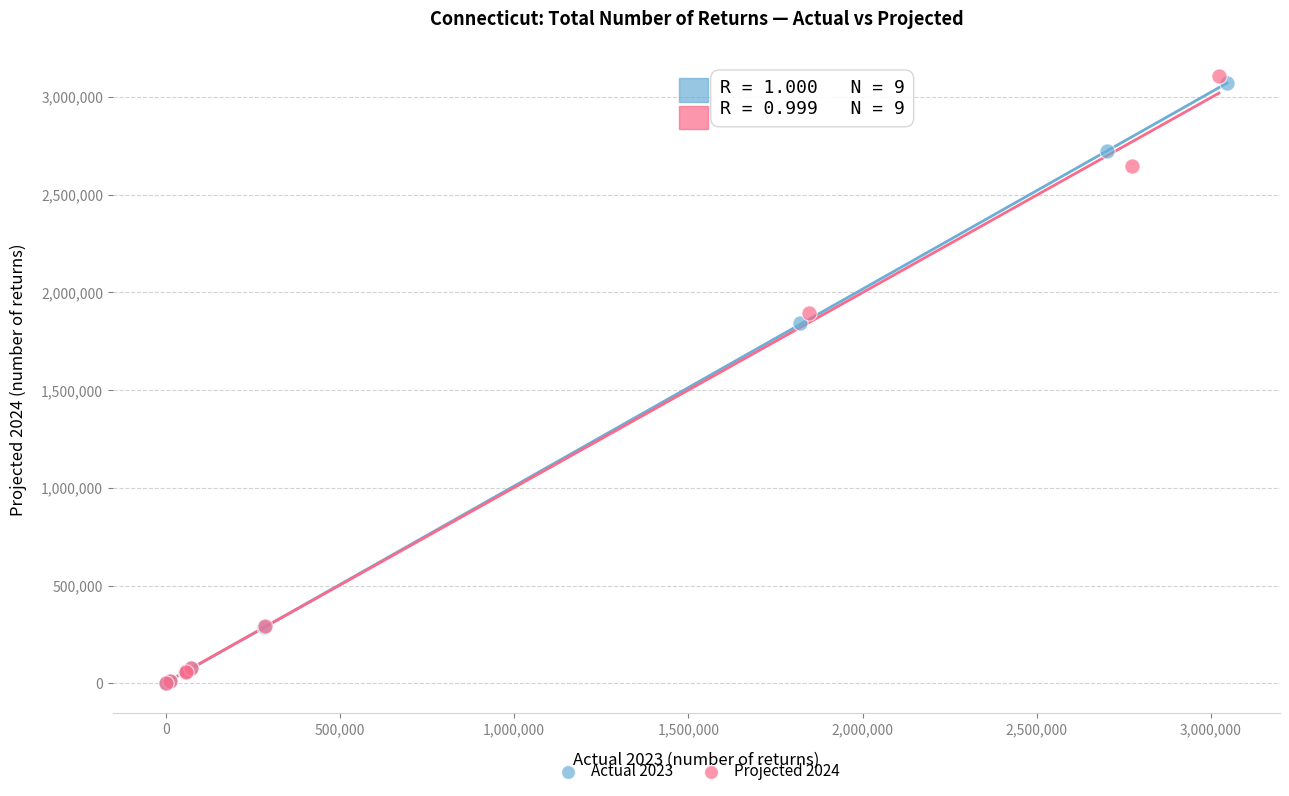

Which series has the widest spread of Y values?

Projected 2024